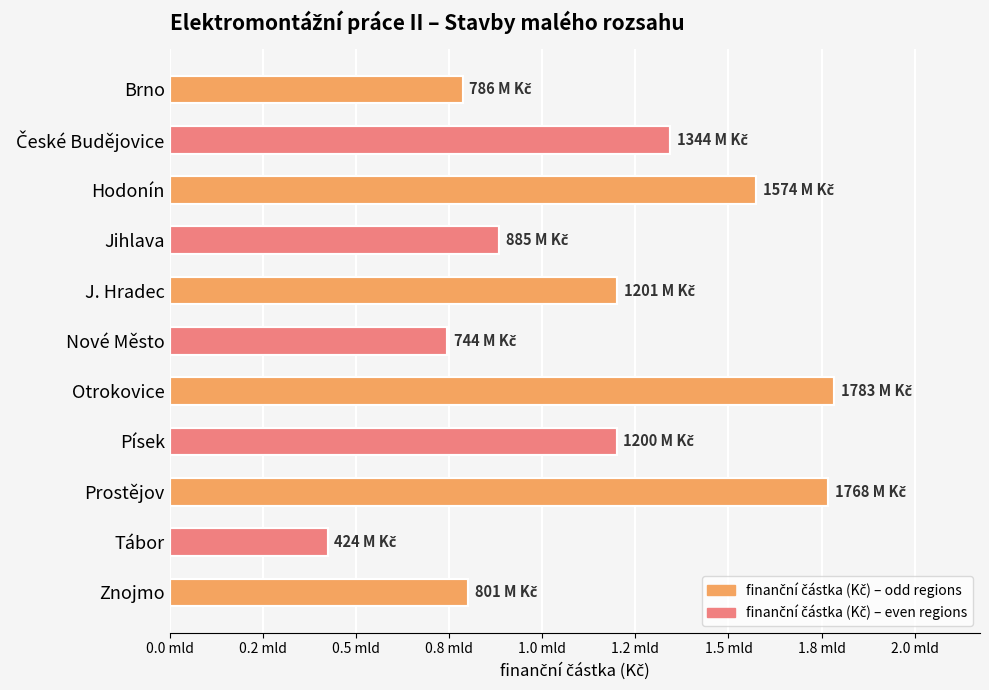

Does the chart contain any negative values?

No